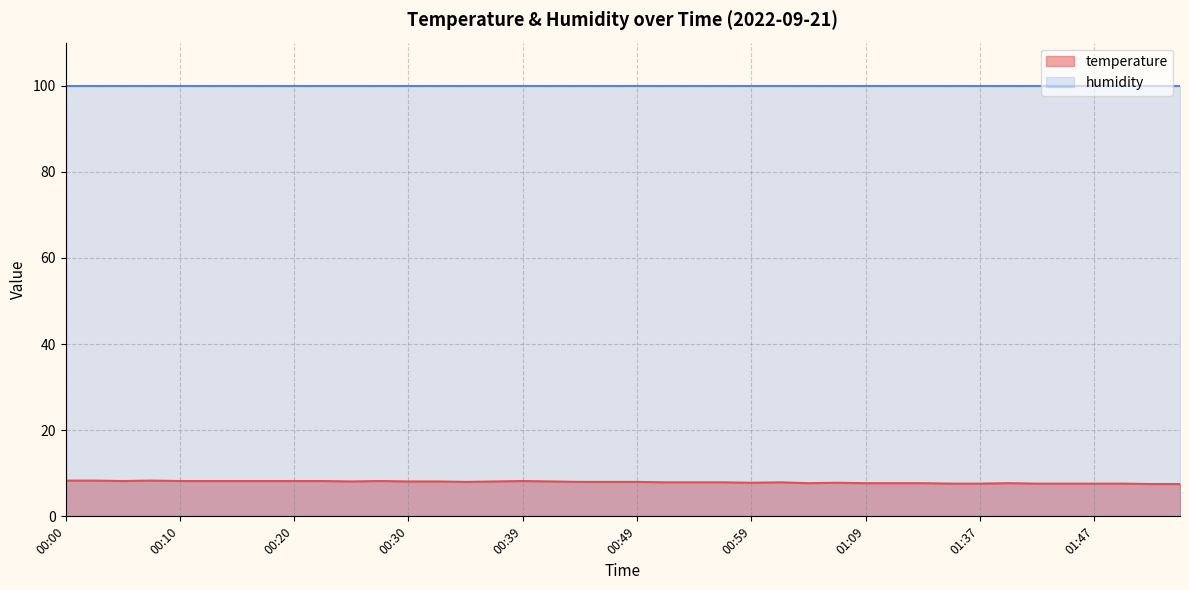

Reading left to right, extract all data points from this chart.

8.3	8.3	8.2	8.3	8.2	8.2	8.2	8.2	8.2	8.2	8.1	8.2	8.1	8.1	8.0	8.1	8.2	8.1	8.0	8.0	8.0	7.9	7.9	7.9	7.8	7.9	7.7	7.8	7.7	7.7	7.7	7.6	7.6	7.7	7.6	7.6	7.6	7.6	7.5	7.5